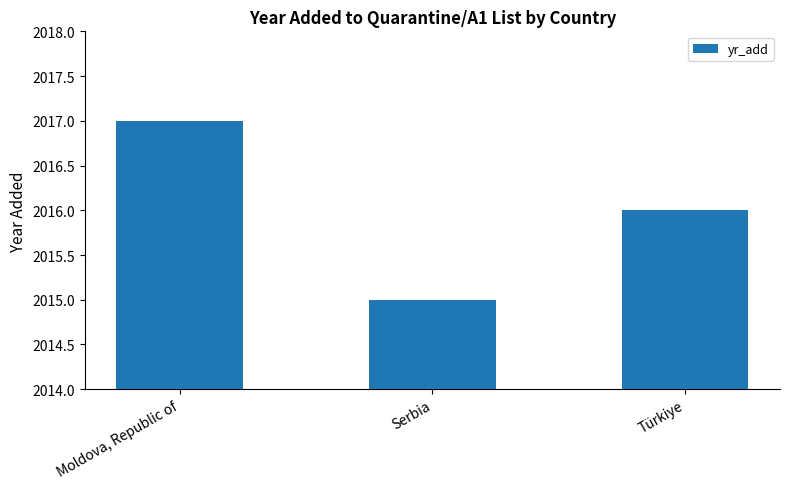

Rank the categories by value from highest to lowest.

Moldova, Republic of, Türkiye, Serbia